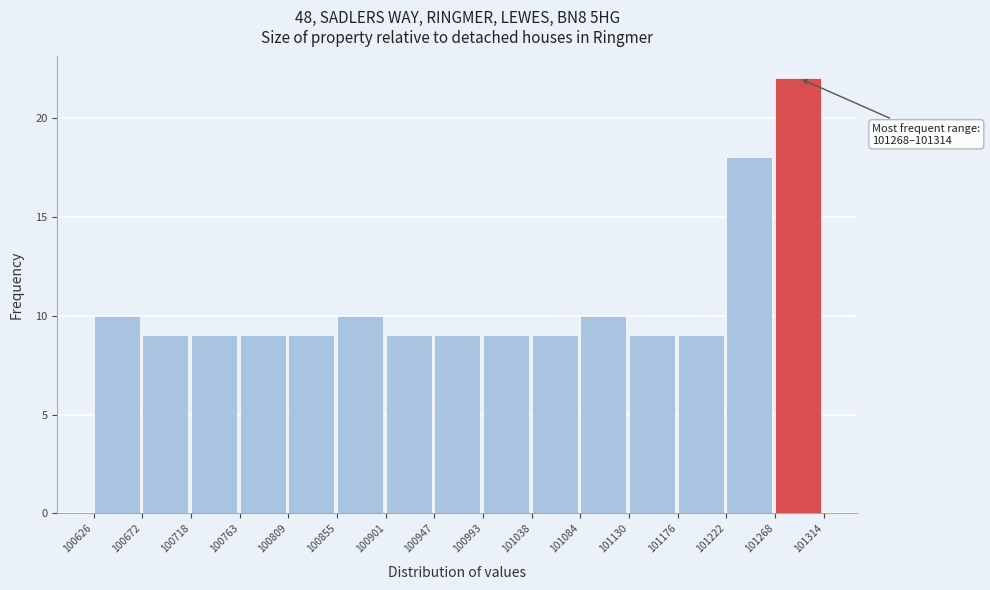

Which range on the x-axis has the tallest bar?

101268 to 101314